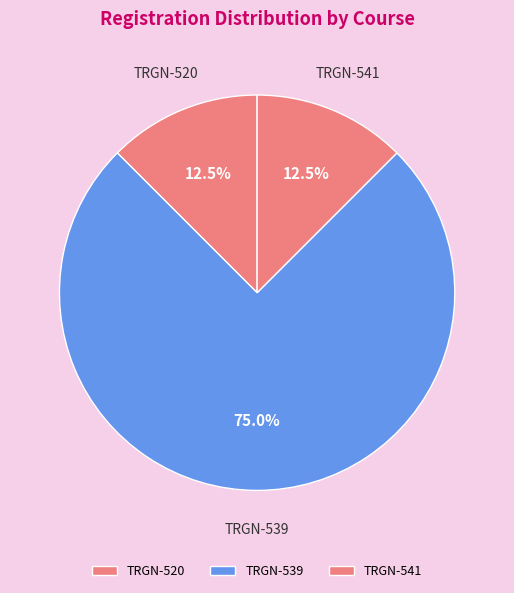

Which slice represents more than half of the pie?

TRGN-539